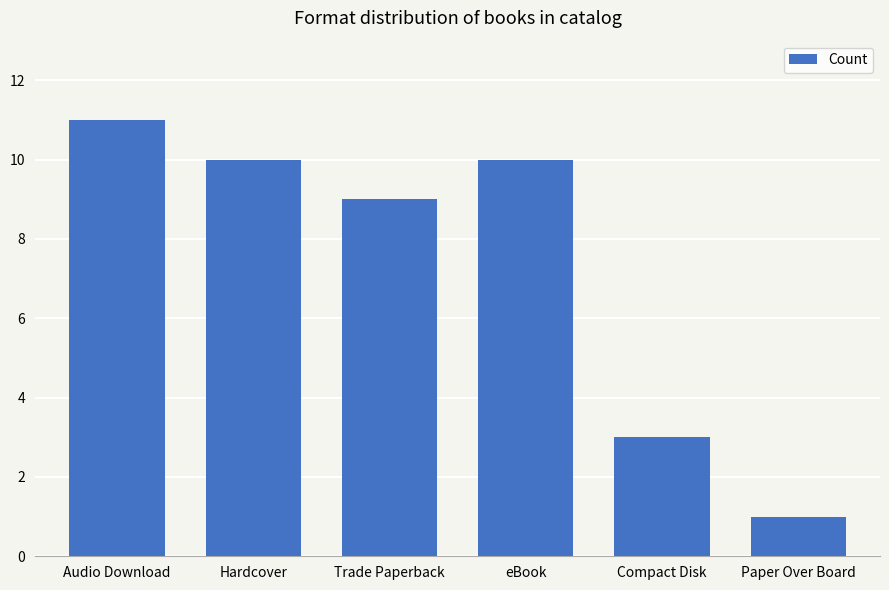

What is the label of the 1st bar from the left?

Audio Download